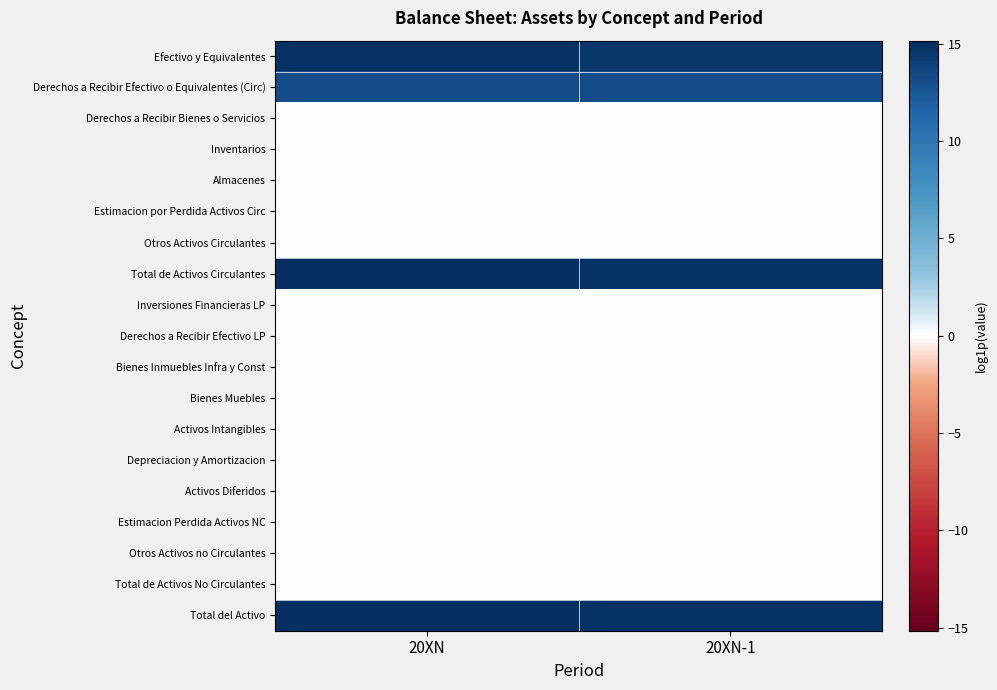

Rank the series at 20XN from lowest to highest value.

Derechos a Recibir Bienes o Servicios, Inventarios, Almacenes, Estimacion por Perdida Activos Circ, Otros Activos Circulantes, Inversiones Financieras LP, Derechos a Recibir Efectivo LP, Bienes Inmuebles Infra y Const, Bienes Muebles, Activos Intangibles, Depreciacion y Amortizacion, Activos Diferidos, Estimacion Perdida Activos NC, Otros Activos no Circulantes, Total de Activos No Circulantes, Derechos a Recibir Efectivo o Equivalentes (Circ), Efectivo y Equivalentes, Total de Activos Circulantes, Total del Activo